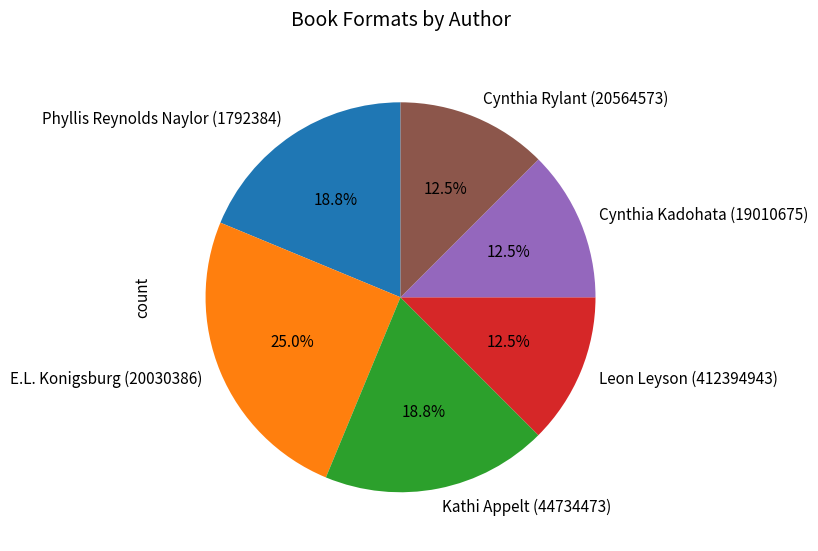

Combined, do Phyllis Reynolds Naylor (1792384) and E.L. Konigsburg (20030386) account for over 50%?

No